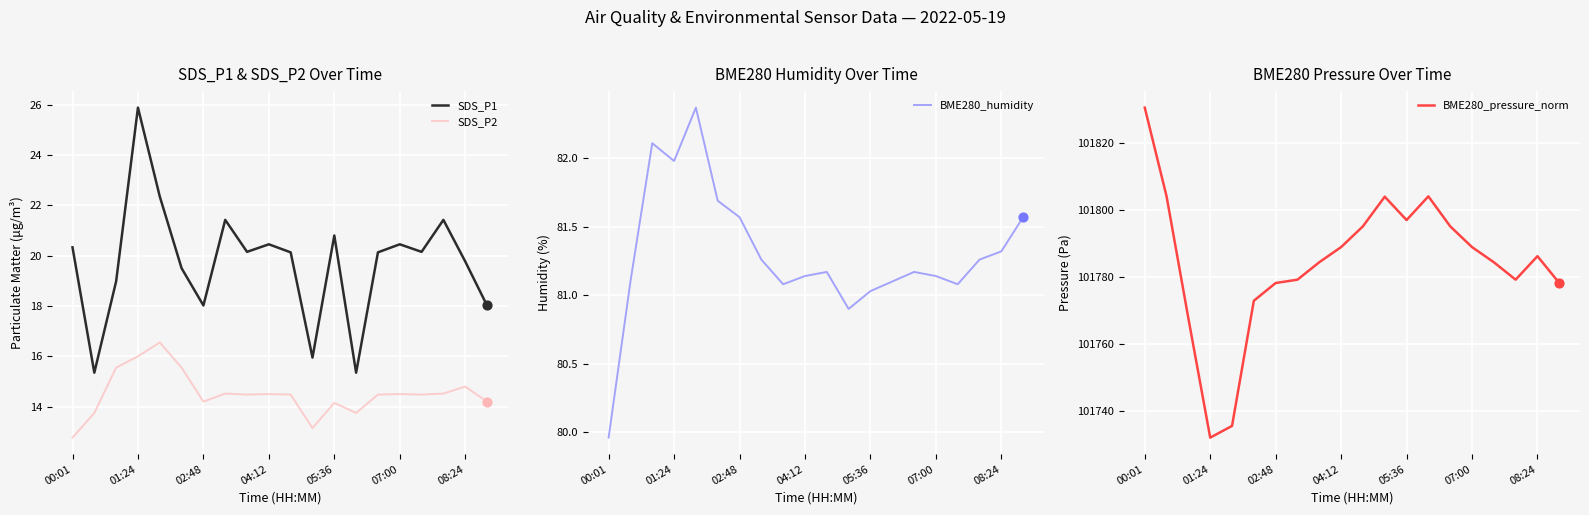

Which series reaches the maximum Y coordinate?

BME280_pressure_norm